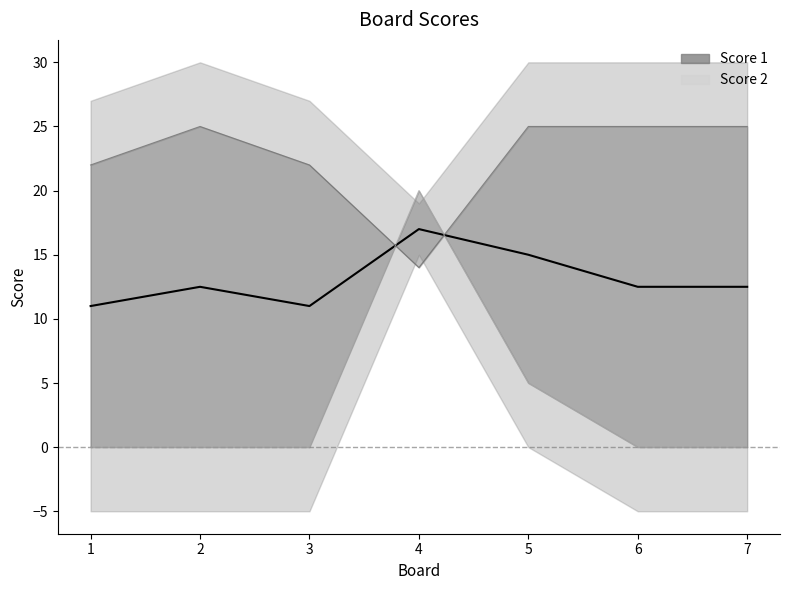

What is the value of the 6th point from the left?

12.5